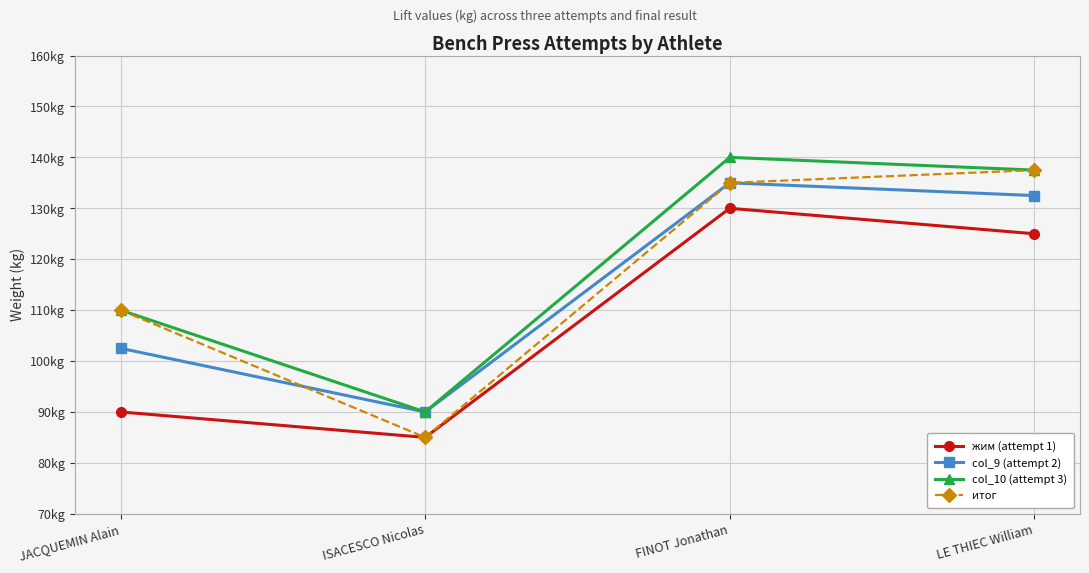

At which category does the chart reach its peak across all series?

FINOT Jonathan